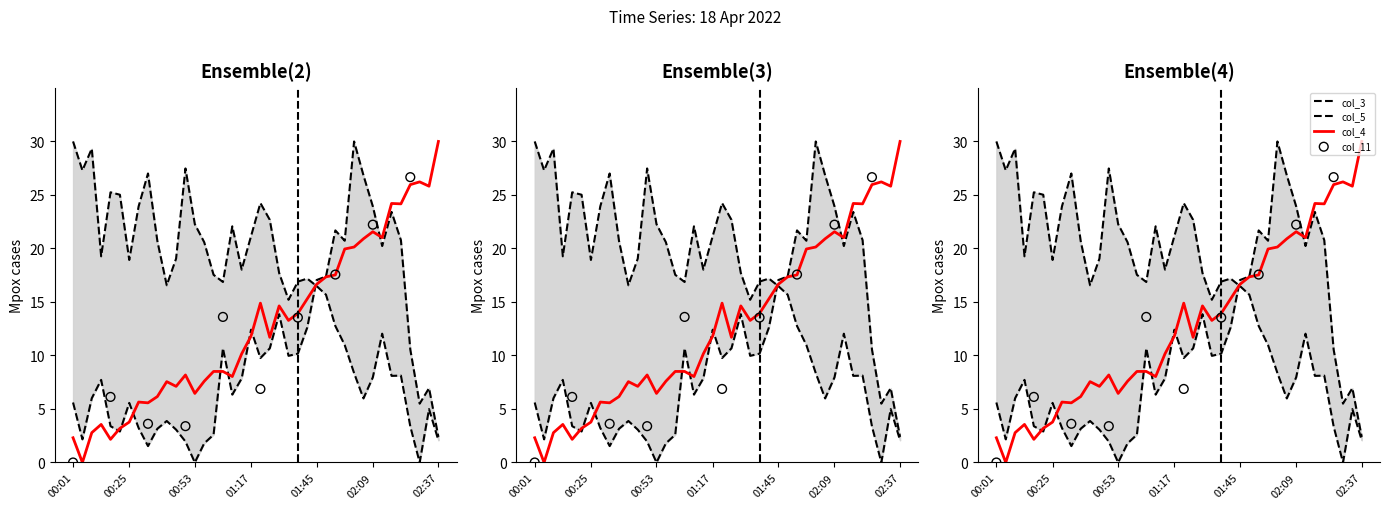

Which series reaches the maximum Y coordinate?

col_3